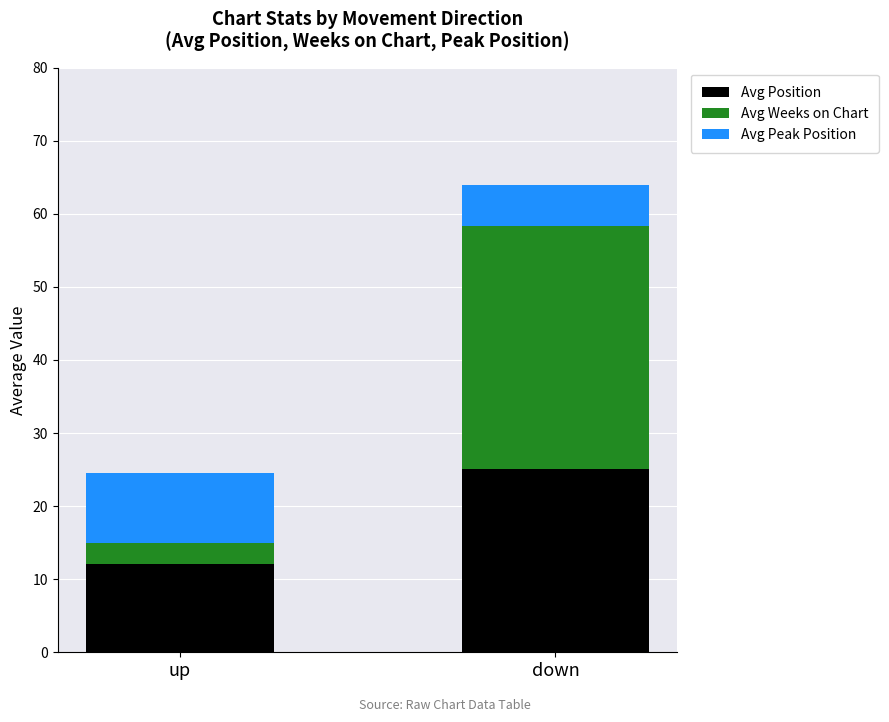

True or false: Avg Position has a value of 7.9 at down.

False